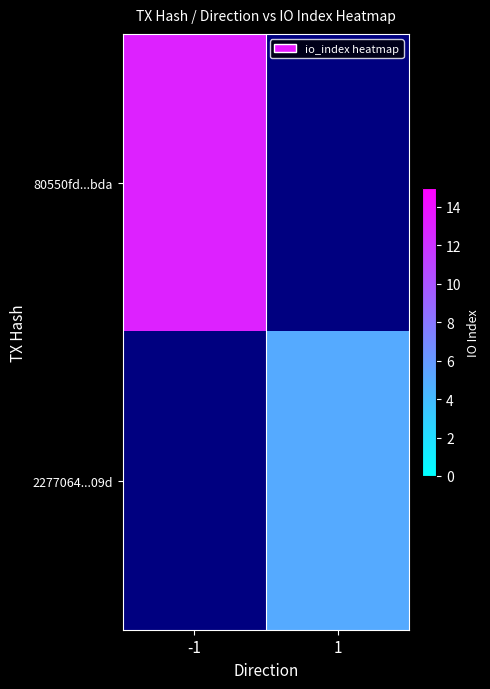

Which label corresponds to the smallest value in the chart?

1